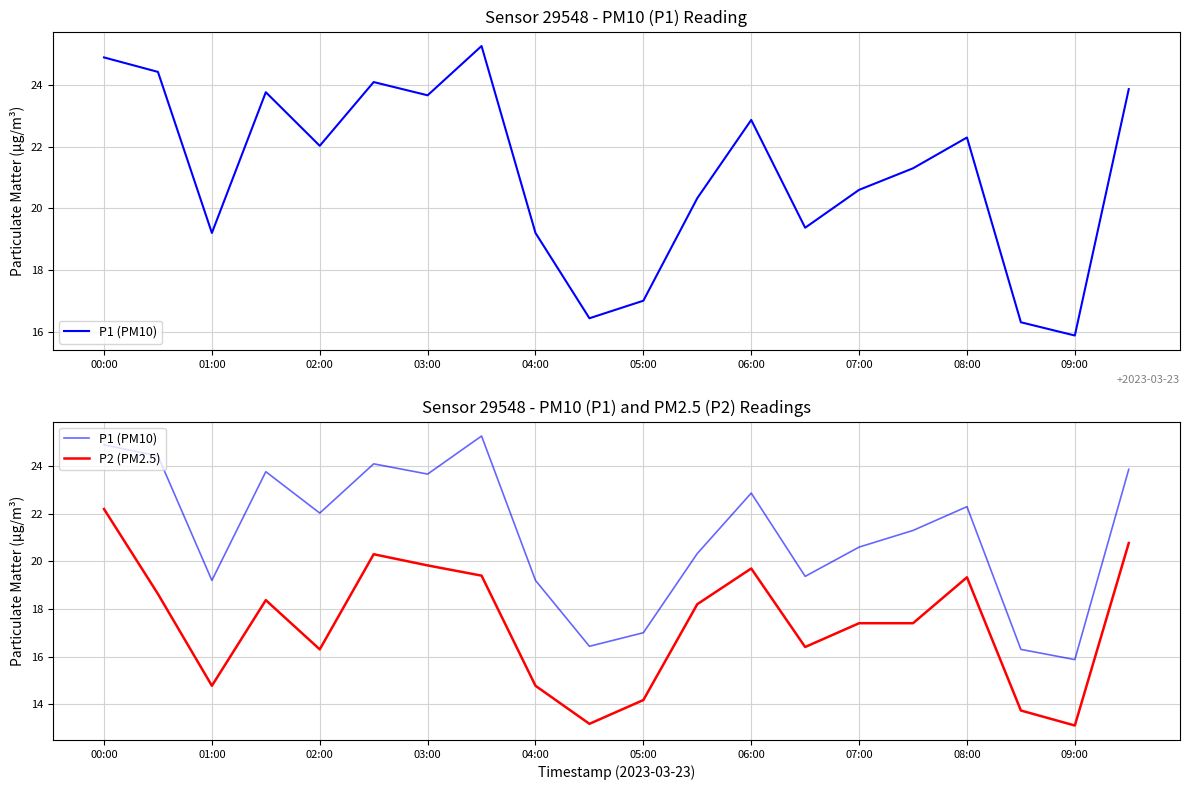

What value does the P1 (PM10) series have at 00:00?

24.9